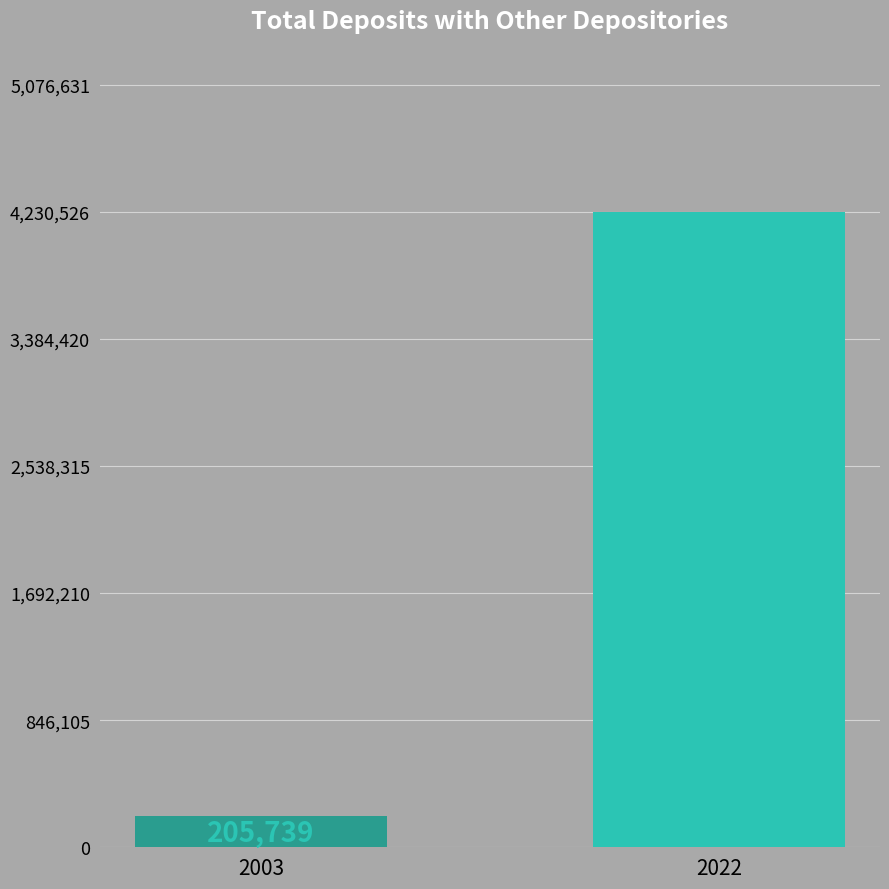

Count the values in the range 205739 to 4230526.

2